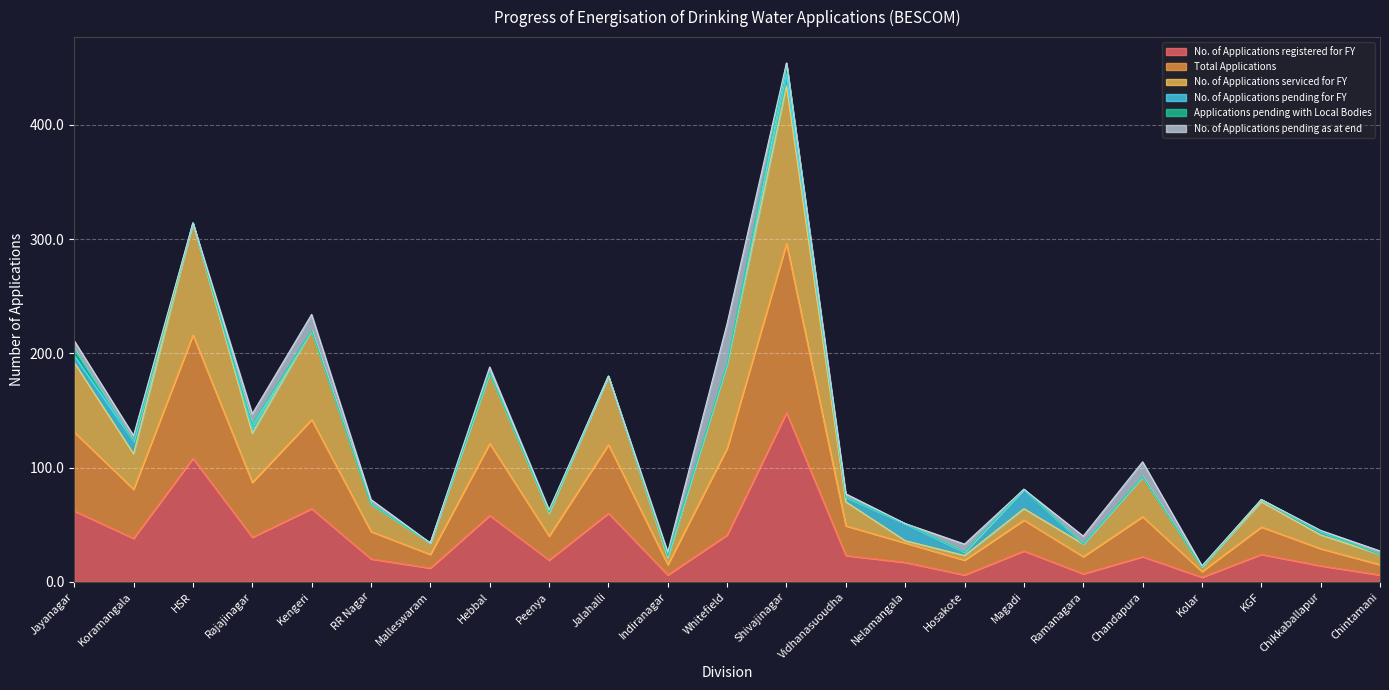

Which series has the largest total across all categories?

Total Applications